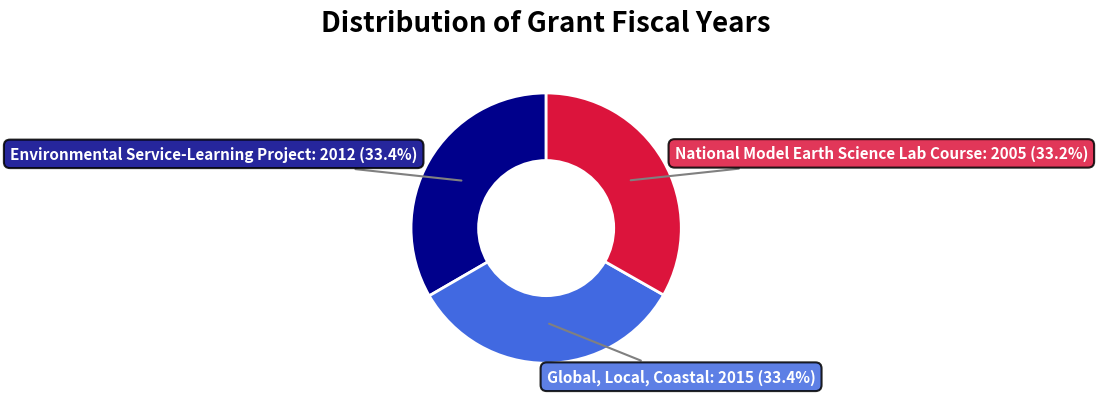

The Environmental Service-Learning Project slice represents 25% of the pie. True or false?

False